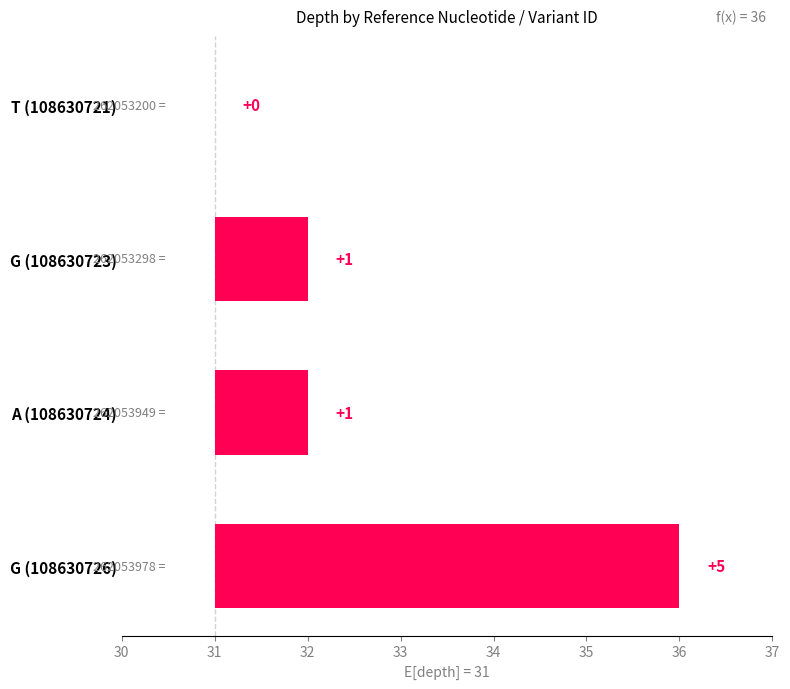

Reading left to right, extract all data points from this chart.

0	1	1	5